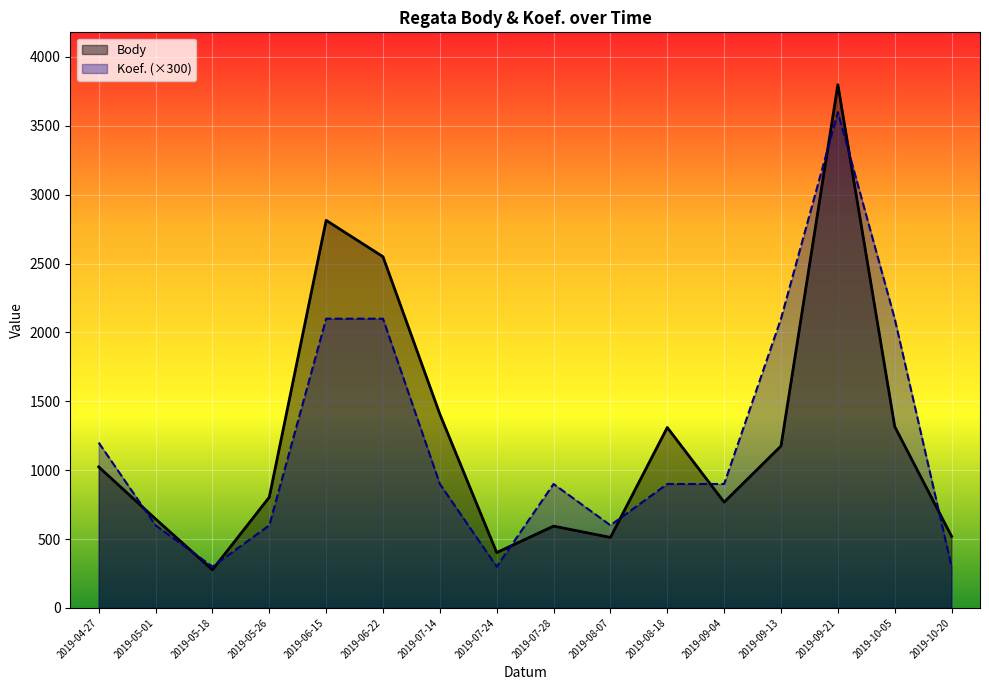

Which series has the largest range (max minus min)?

Body